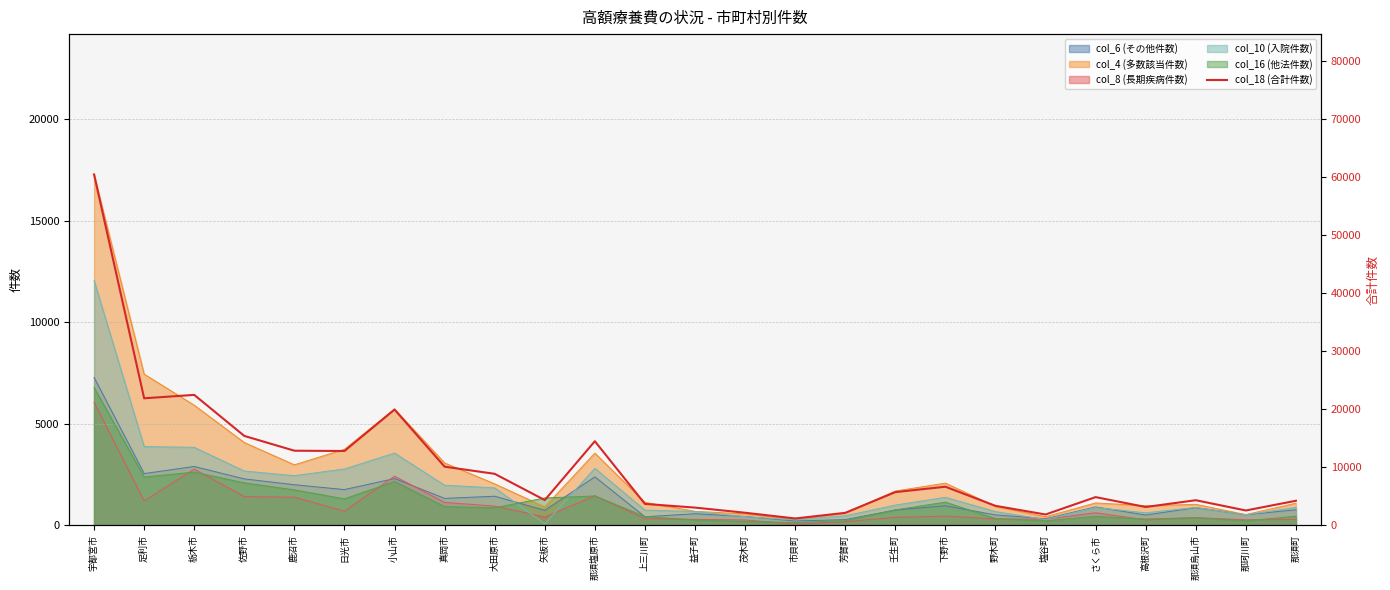

What is the greatest value displayed?

60513